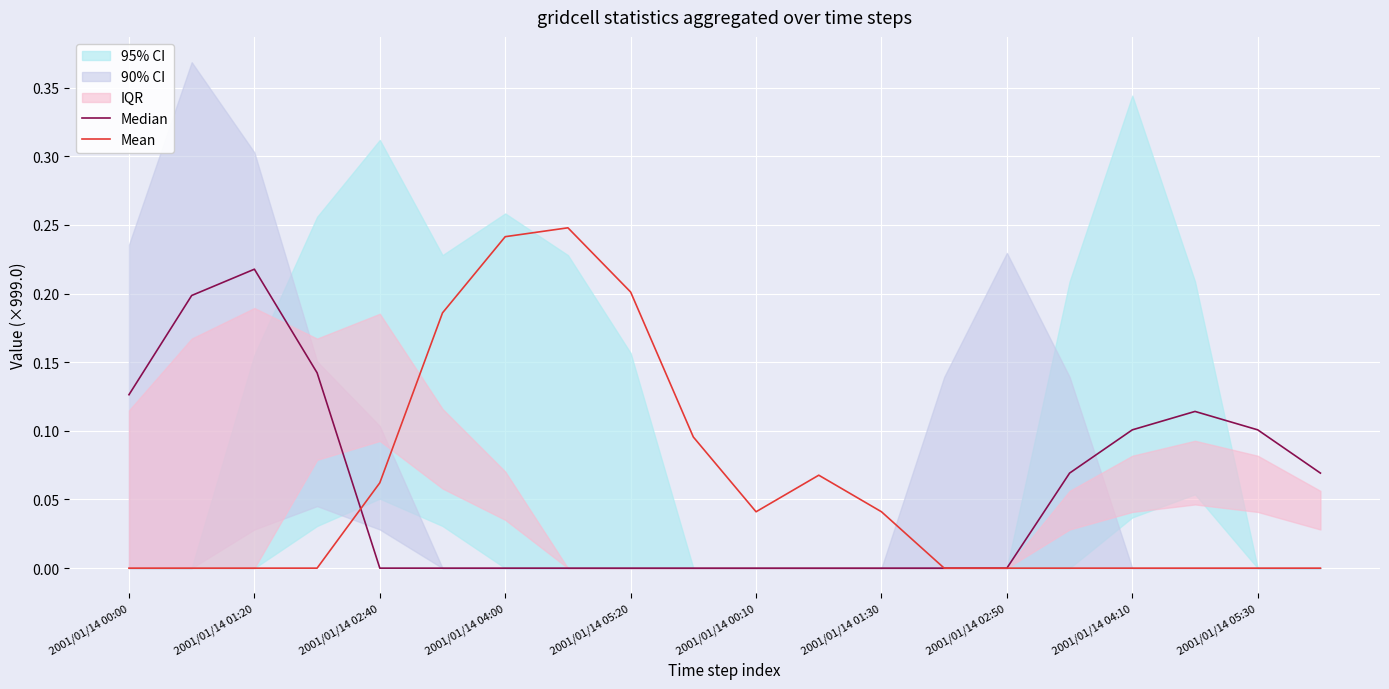

List the series in order of their overall mean, highest first.

Mean, Median